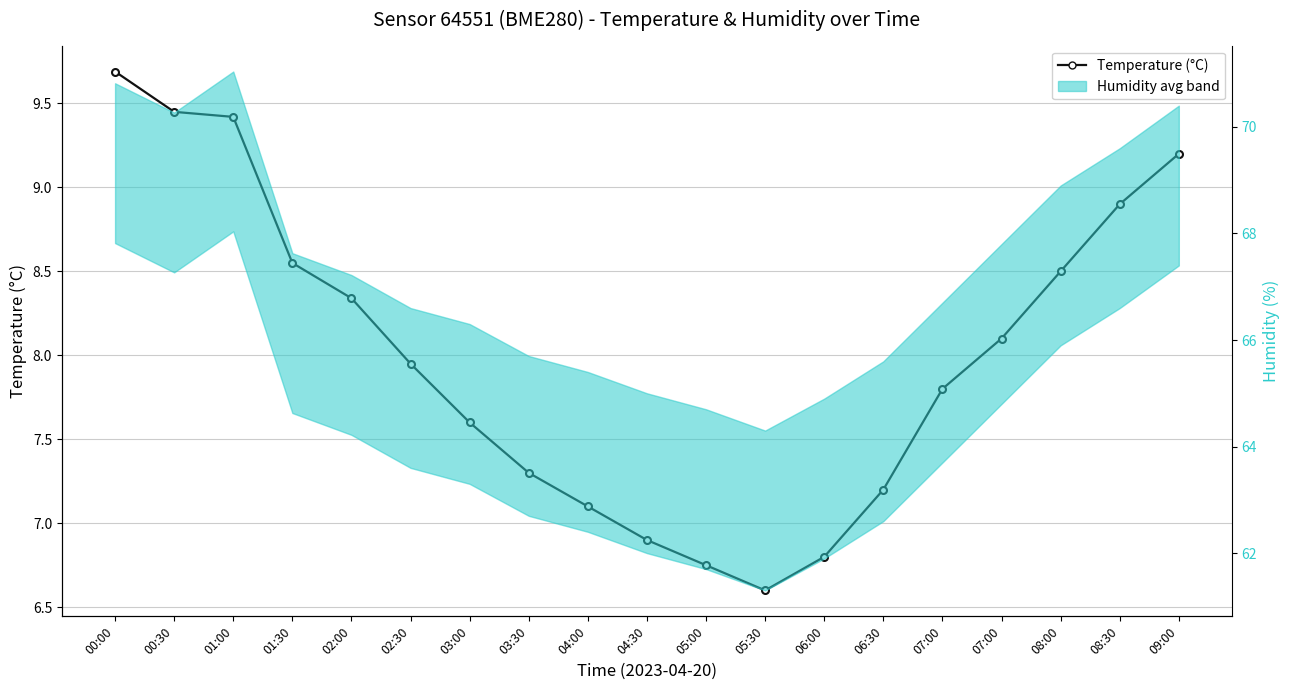

What is the difference between the highest and lowest values at 09:00?

59.7